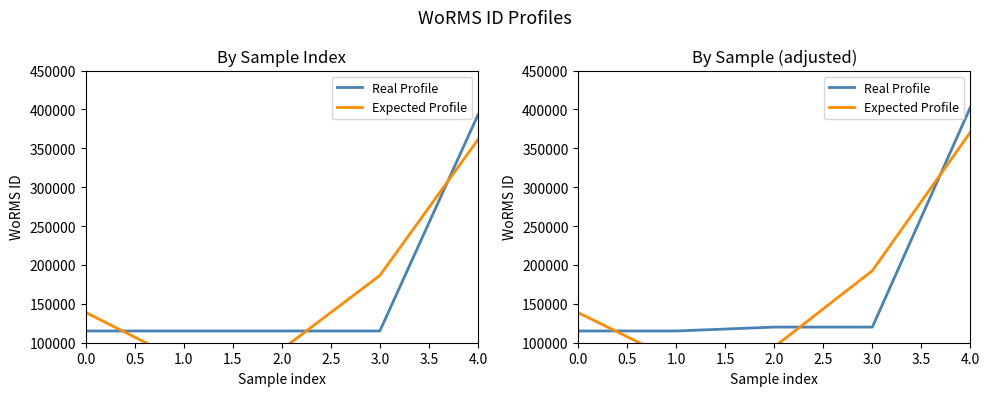

What is the sum of all Expected Profile values?

873166.0